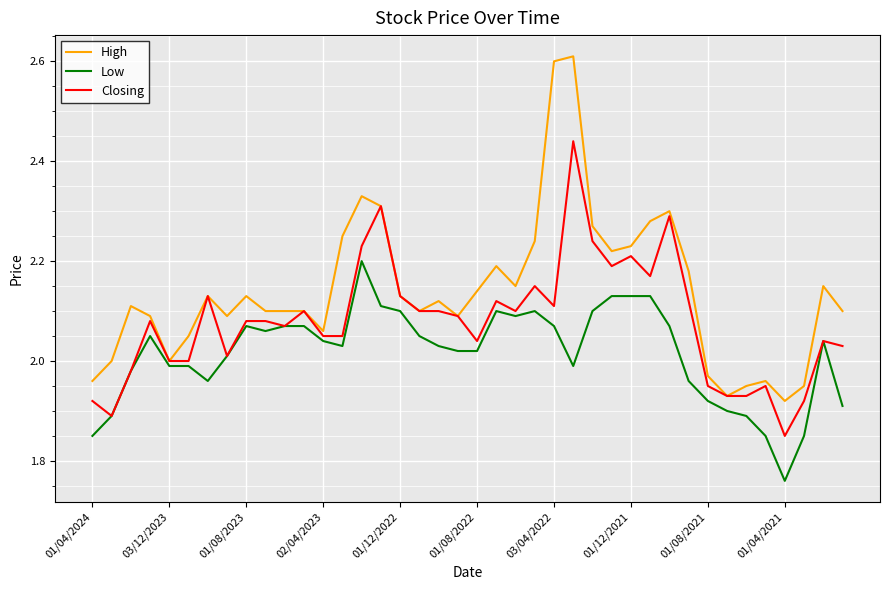

Which series has the widest spread of values?

High